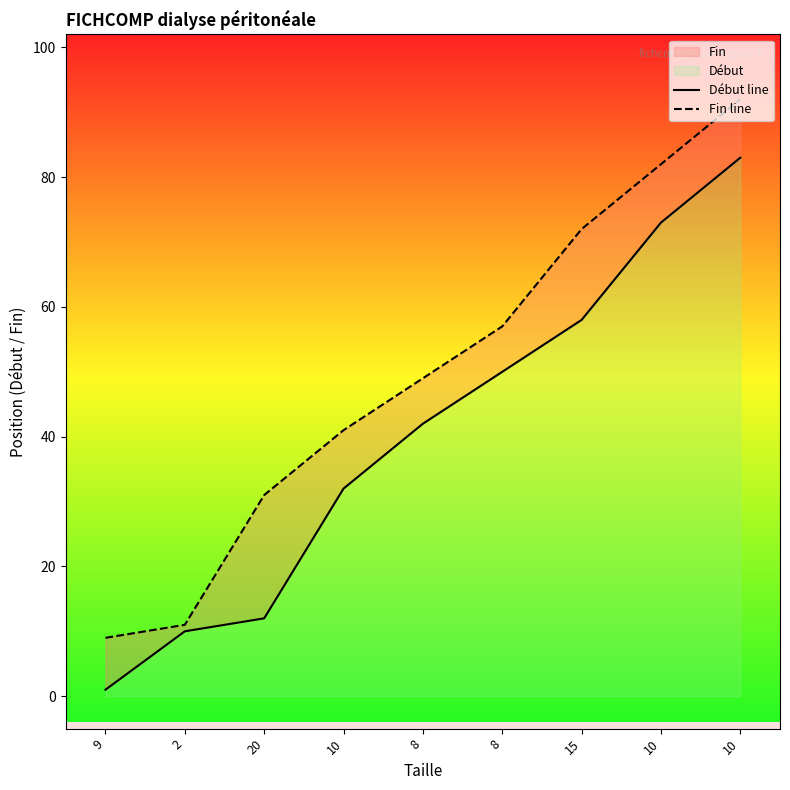

Which category has the highest value in the Début line series?

10